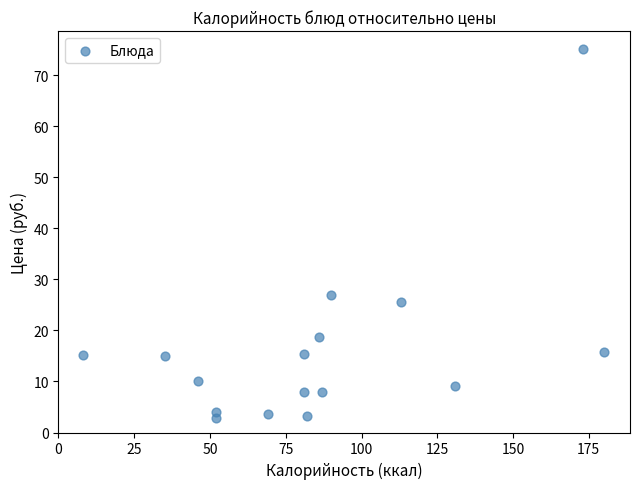

What is the range of Y values (max minus min)?

72.2